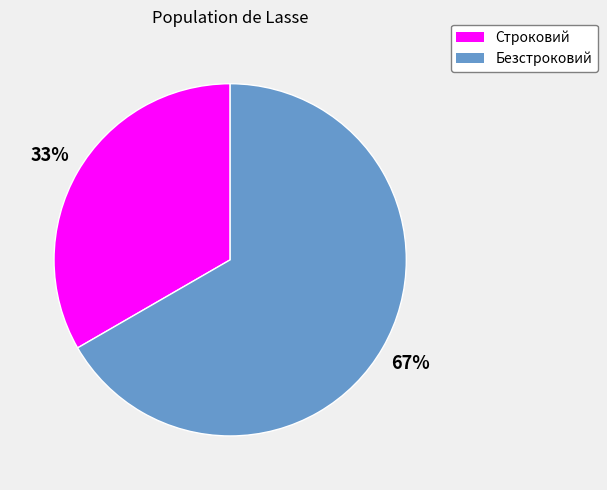

How many slices are in this pie chart?

2